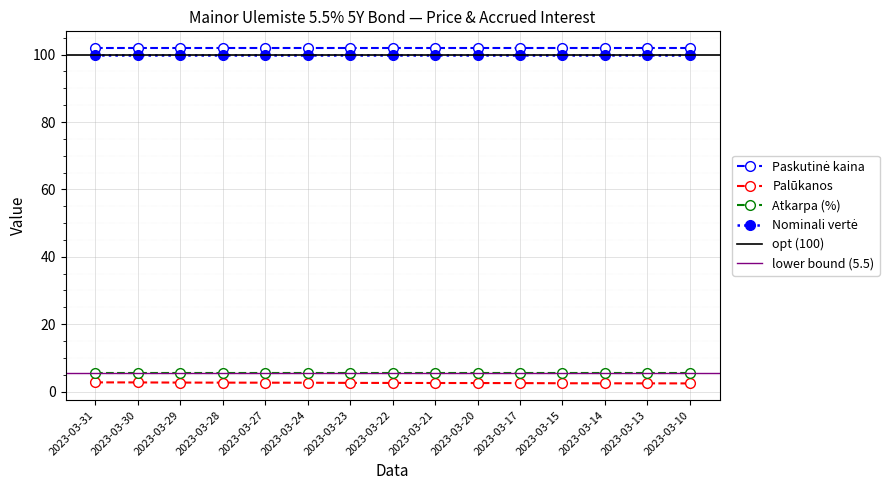

The Atkarpa (%) series shows 2.1 at 2023-03-31. True or false?

False